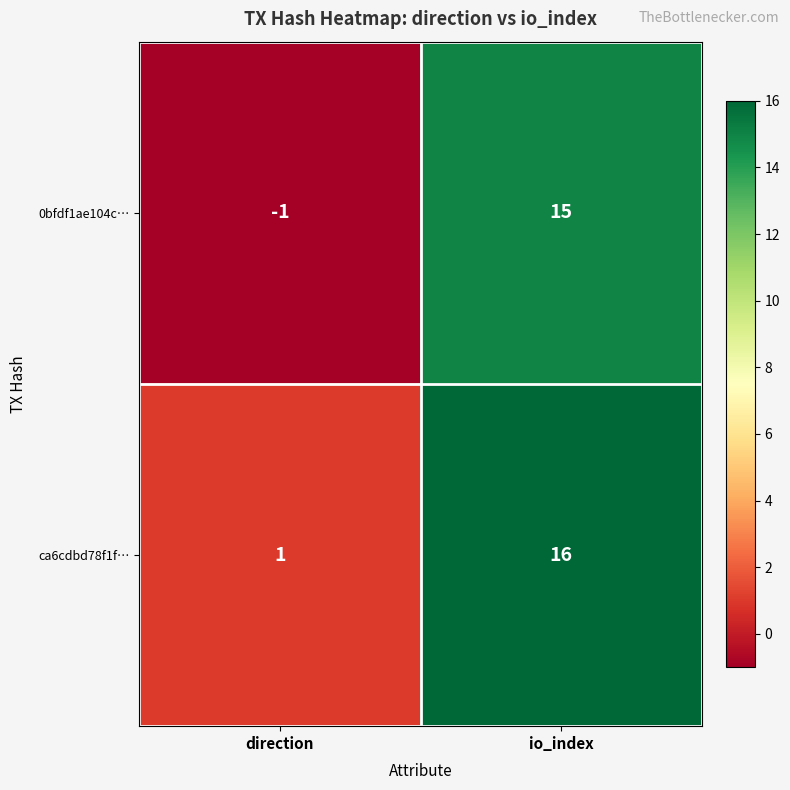

What is the difference between the ca6cdbd78f1f… values at direction and io_index?

15